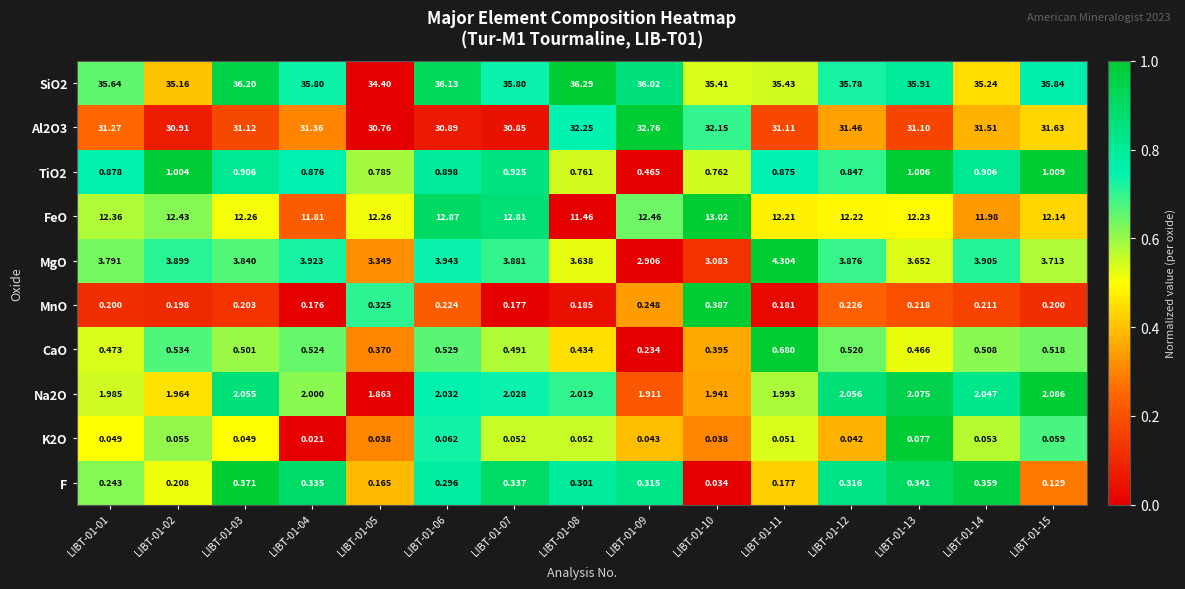

Is the value of SiO2 at LIBT-01-03 greater than the value of TiO2 at LIBT-01-15?

Yes